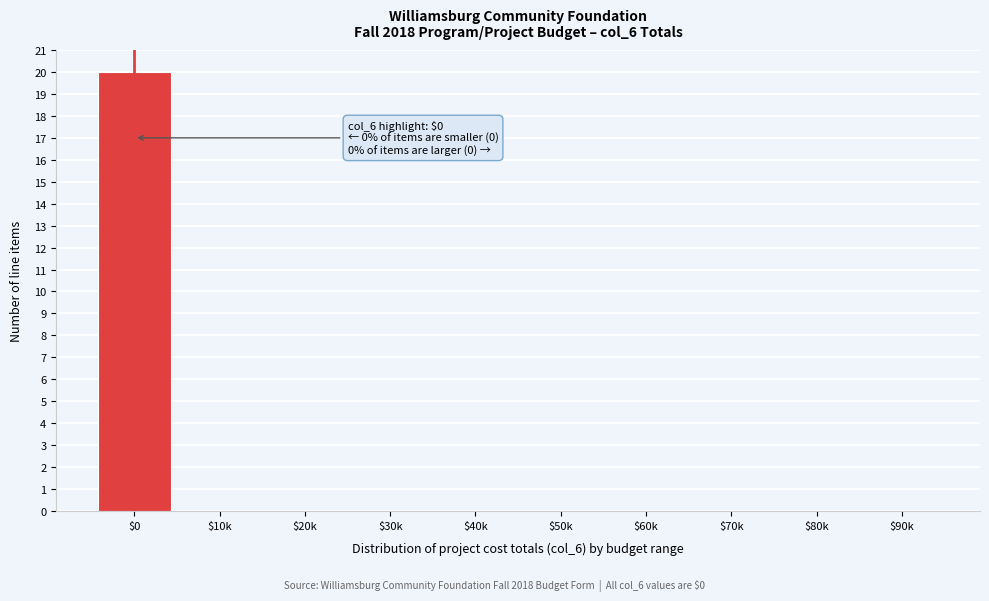

What is the sum of all values?

20